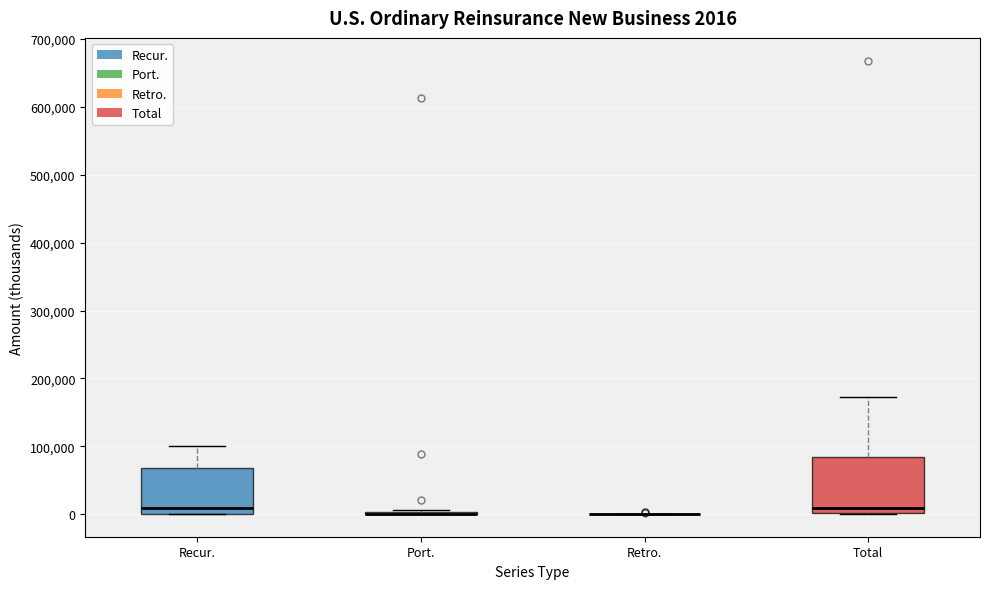

Which box is the tallest, from its lower edge to its upper edge?

Total